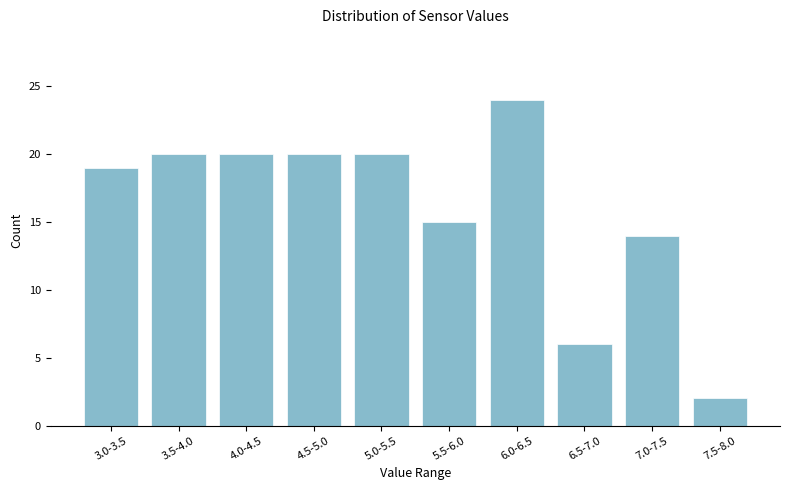

Reading left to right, extract all data points from this chart.

19	20	20	20	20	15	24	6	14	2